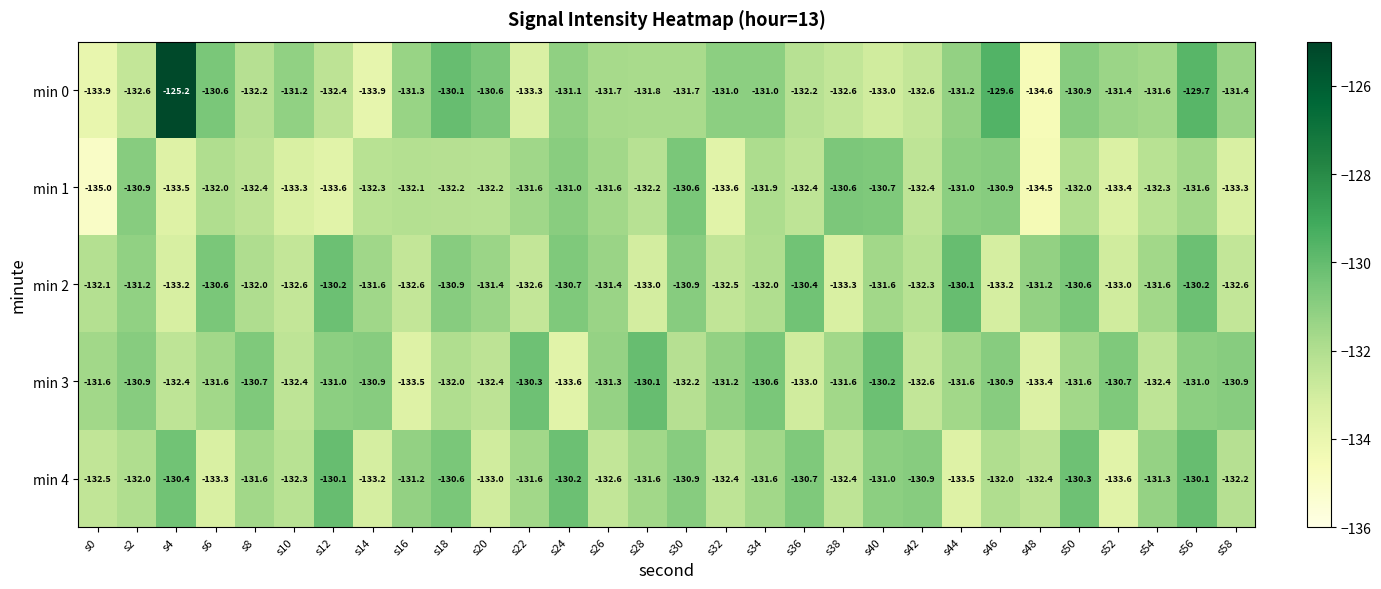

What is the difference between the min 3 values at s56 and s34?

0.4